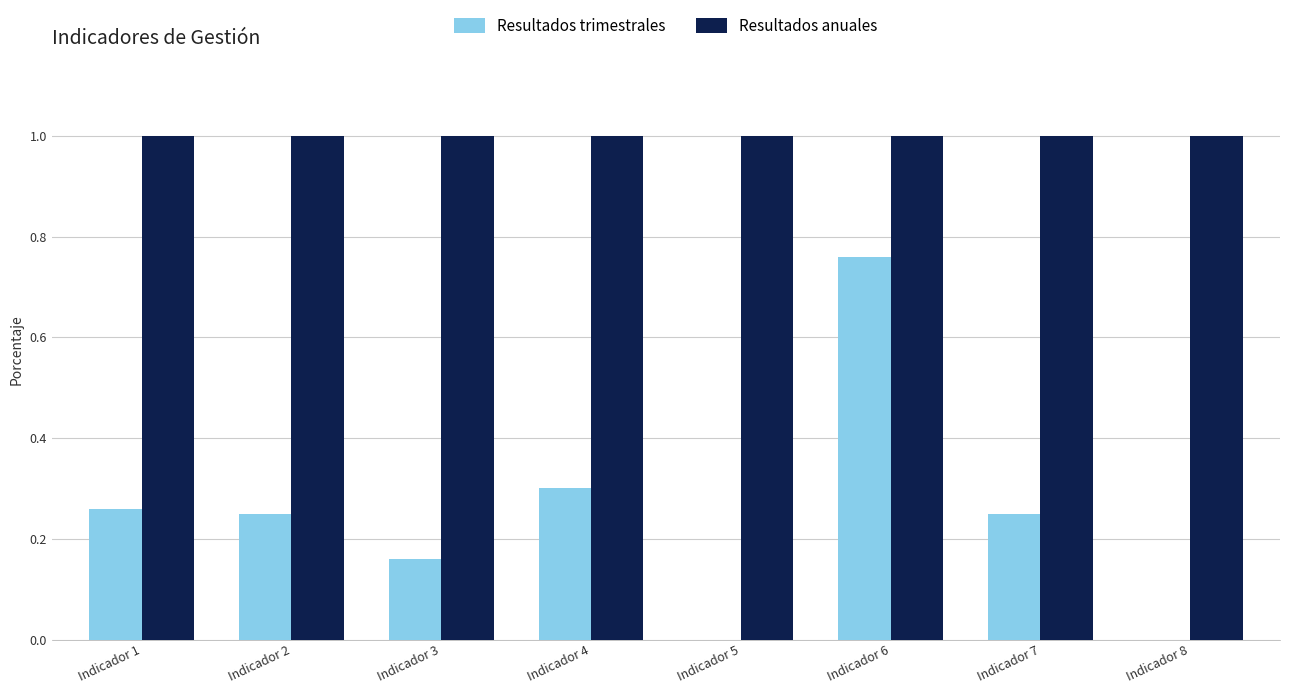

What is the sum of the Resultados anuales values at Indicador 2 and Indicador 8?

2.0